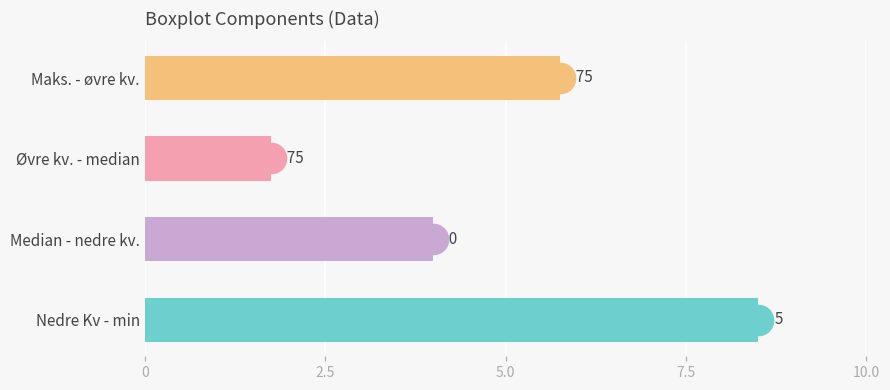

Which category has the highest value across all series?

Nedre Kv - min